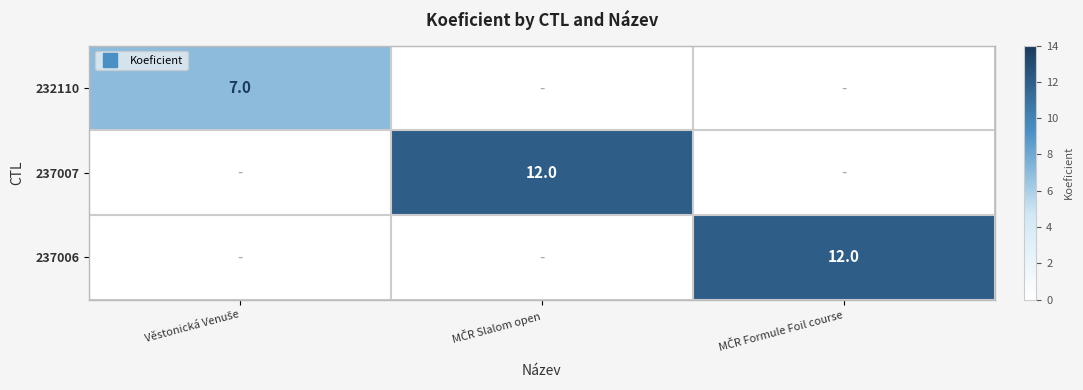

Is it true that 237006 equals -6 at MČR Slalom open?

False